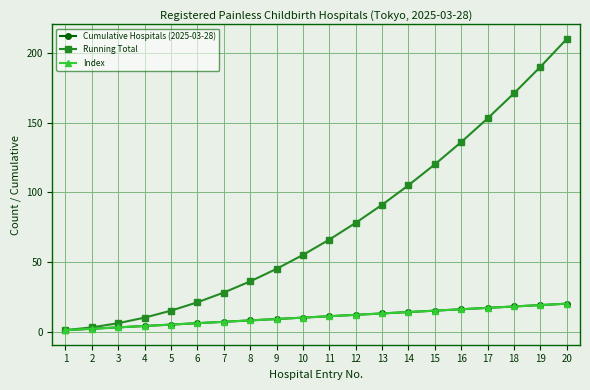

Where does the Index series first go above 11?

12